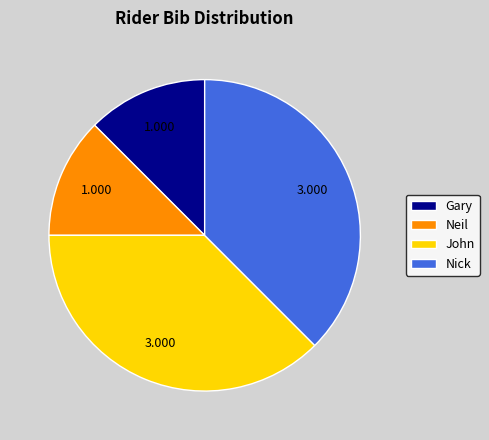

The John slice represents 38% of the pie. True or false?

True